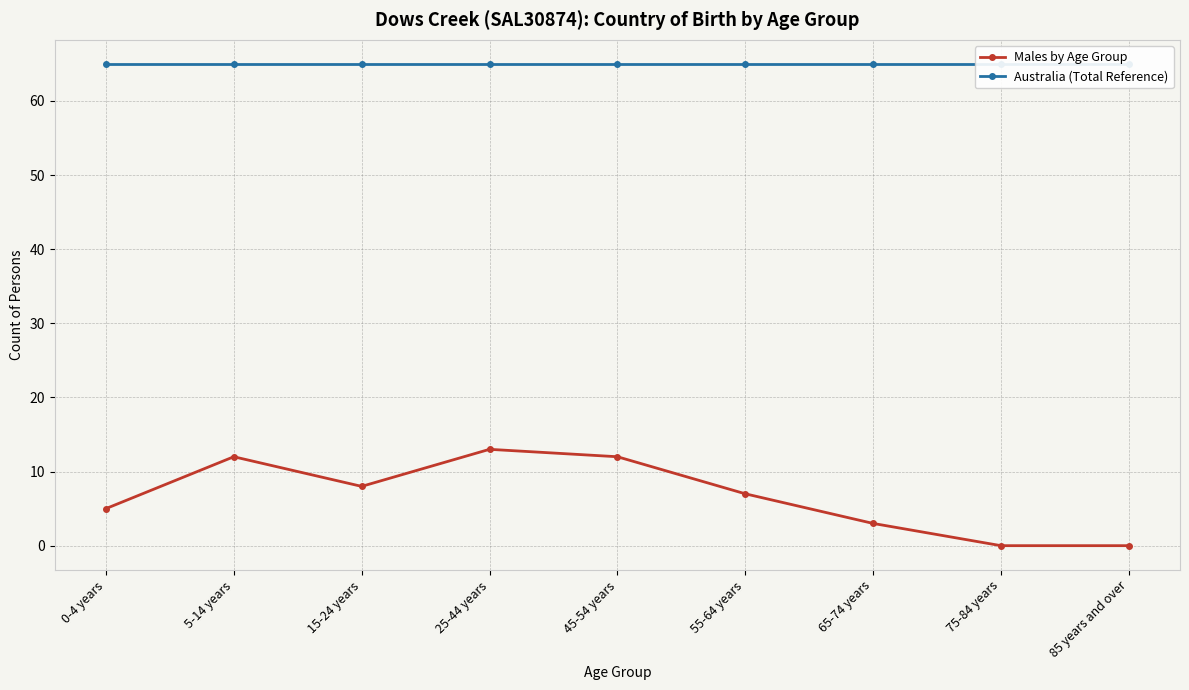

How many values in the Males by Age Group series are below 7?

4